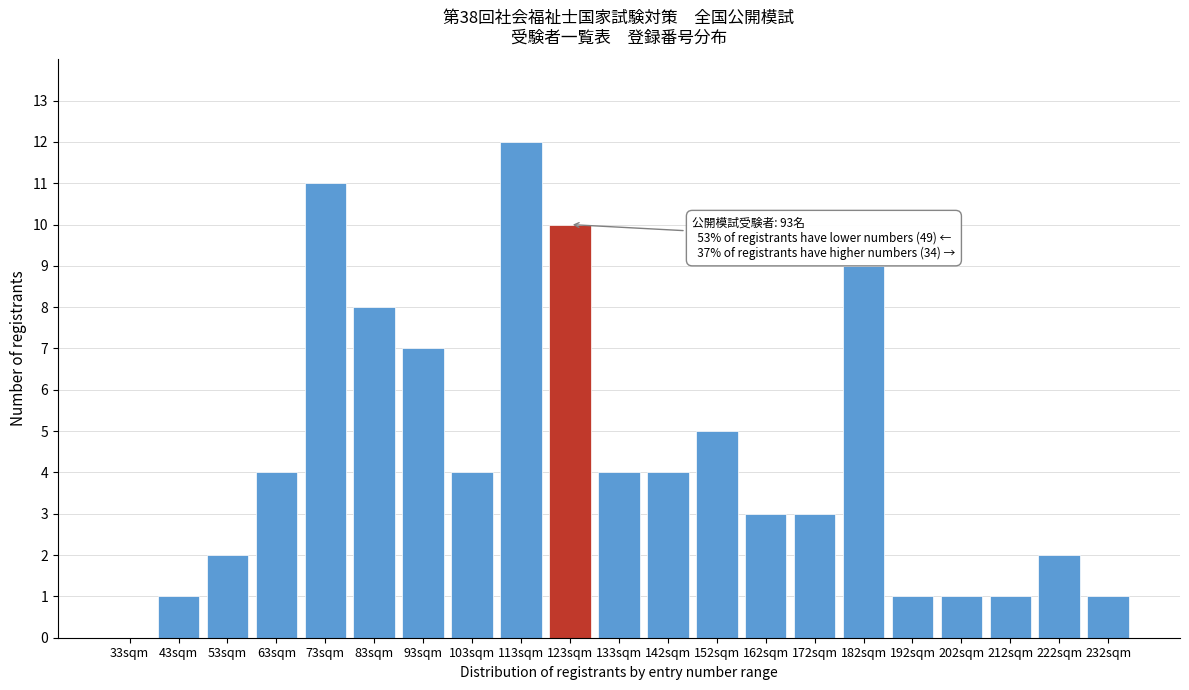

Reading left to right, extract all data points from this chart.

33sqm=0	43sqm=1	53sqm=2	63sqm=4	73sqm=11	83sqm=8	93sqm=7	103sqm=4	113sqm=12	123sqm=10	133sqm=4	142sqm=4	152sqm=5	162sqm=3	172sqm=3	182sqm=9	192sqm=1	202sqm=1	212sqm=1	222sqm=2	232sqm=1